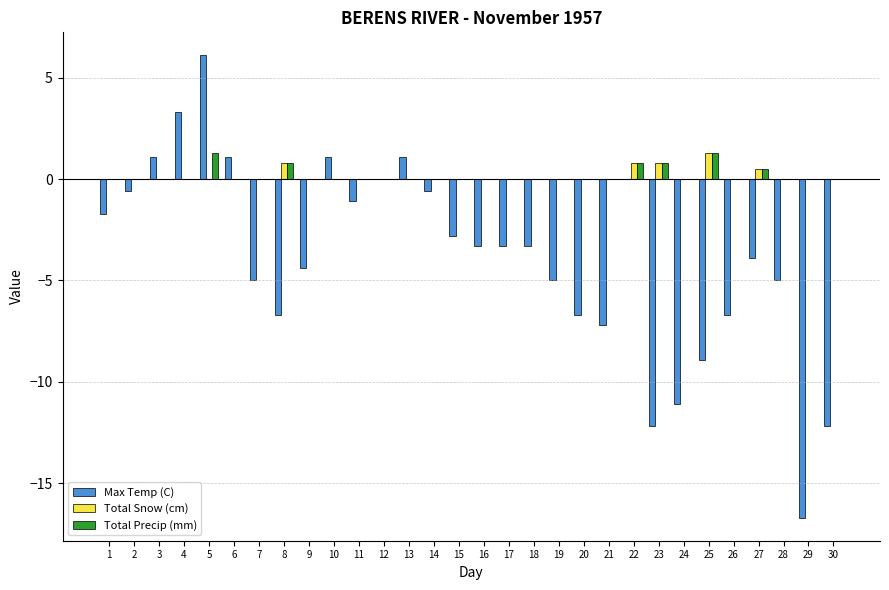

Reading left to right, what are all the values shown in this chart?

Max Temp (C): -1.7	-0.6	1.1	3.3	6.1	1.1	-5.0	-6.7	-4.4	1.1	-1.1	0.0	1.1	-0.6	-2.8	-3.3	-3.3	-3.3	-5.0	-6.7	-7.2	0.0	-12.2	-11.1	-8.9	-6.7	-3.9	-5.0	-16.7	-12.2
Total Snow (cm): 0.0	0.0	0.0	0.0	0.0	0.0	0.0	0.8	0.0	0.0	0.0	0.0	0.0	0.0	0.0	0.0	0.0	0.0	0.0	0.0	0.0	0.8	0.8	0.0	1.3	0.0	0.5	0.0	0.0	0.0
Total Precip (mm): 0.0	0.0	0.0	0.0	1.3	0.0	0.0	0.8	0.0	0.0	0.0	0.0	0.0	0.0	0.0	0.0	0.0	0.0	0.0	0.0	0.0	0.8	0.8	0.0	1.3	0.0	0.5	0.0	0.0	0.0